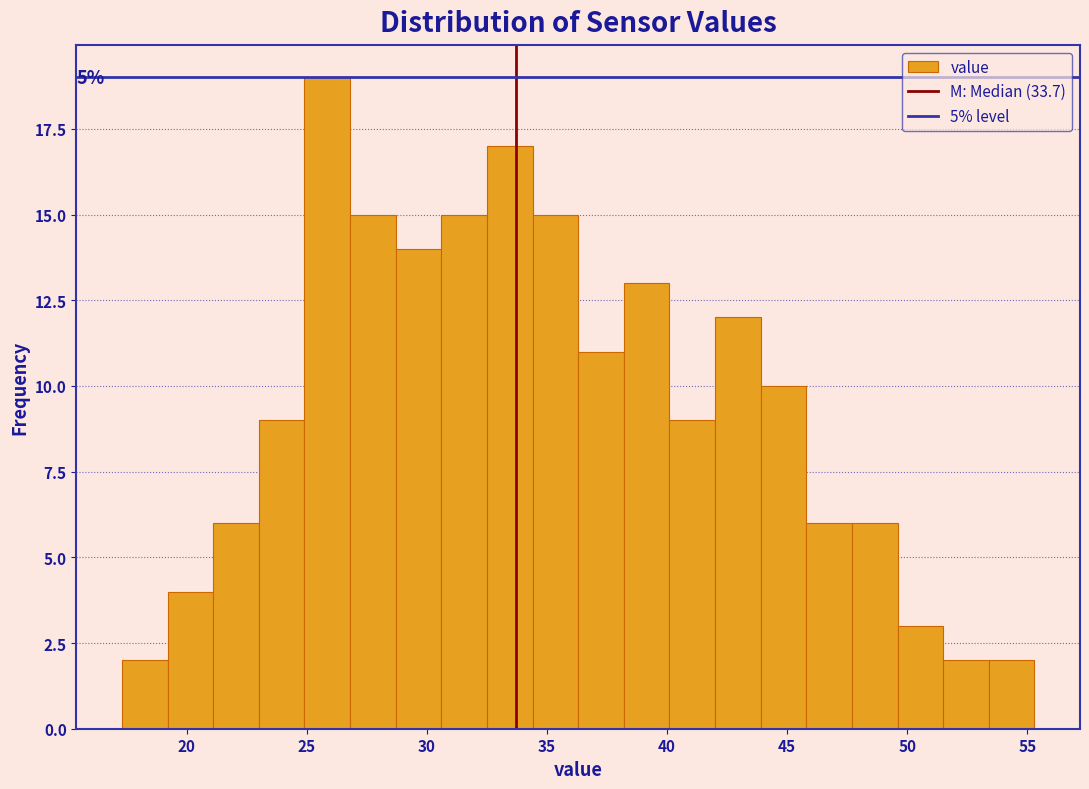

Read against the x-axis, roughly where is the centre of the tallest bar?

26.0